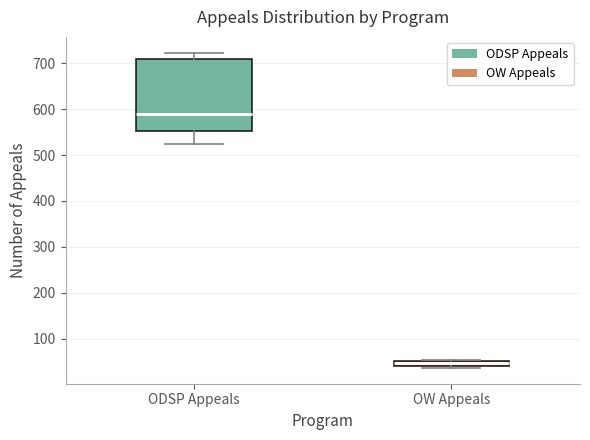

Where is the lower edge of the box for ODSP Appeals on the y-axis? The values are not printed on the chart, so give them approximately, as read against the axis.

550